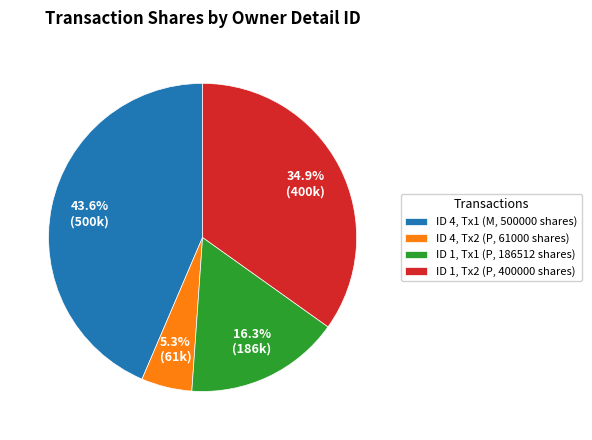

What is the largest slice in the pie chart?

ID 4, Tx1 (M, 500000 shares)